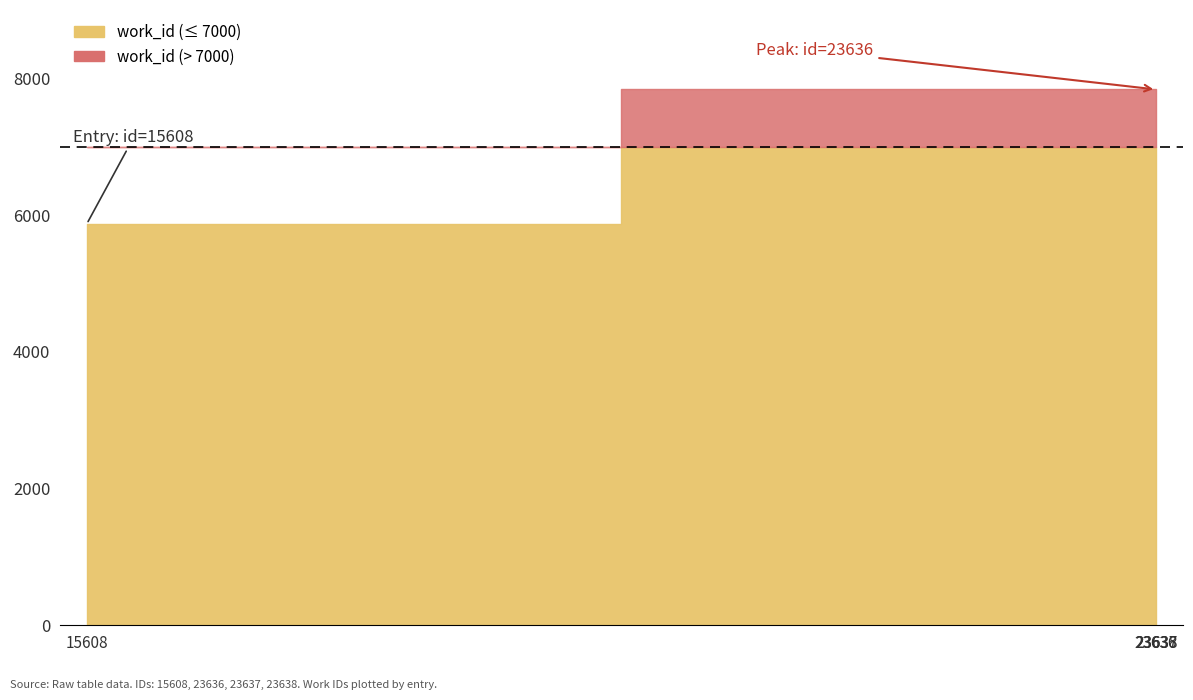

Reading right to left, extract all data points from this chart.

7837	7837	7837	5869